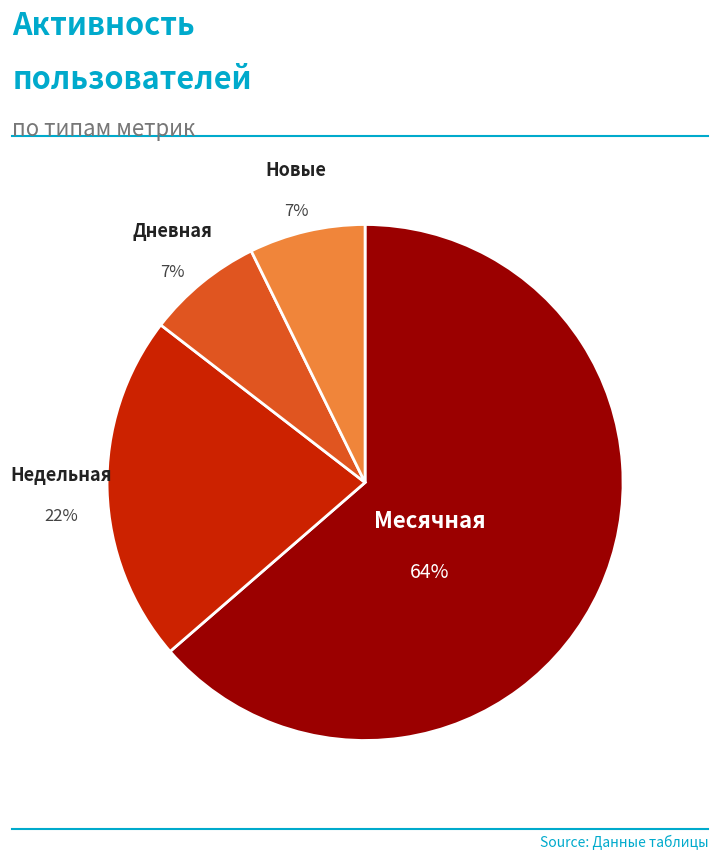

True or false: Недельная accounts for 37% of the total.

False